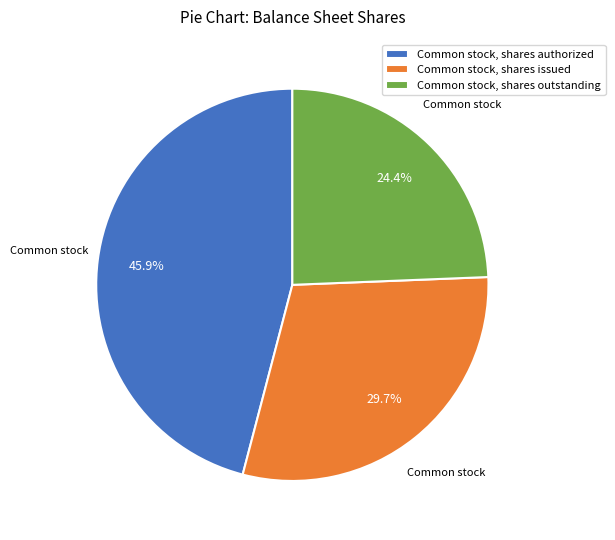

To the nearest percent, what portion does Common stock, shares authorized represent?

46%